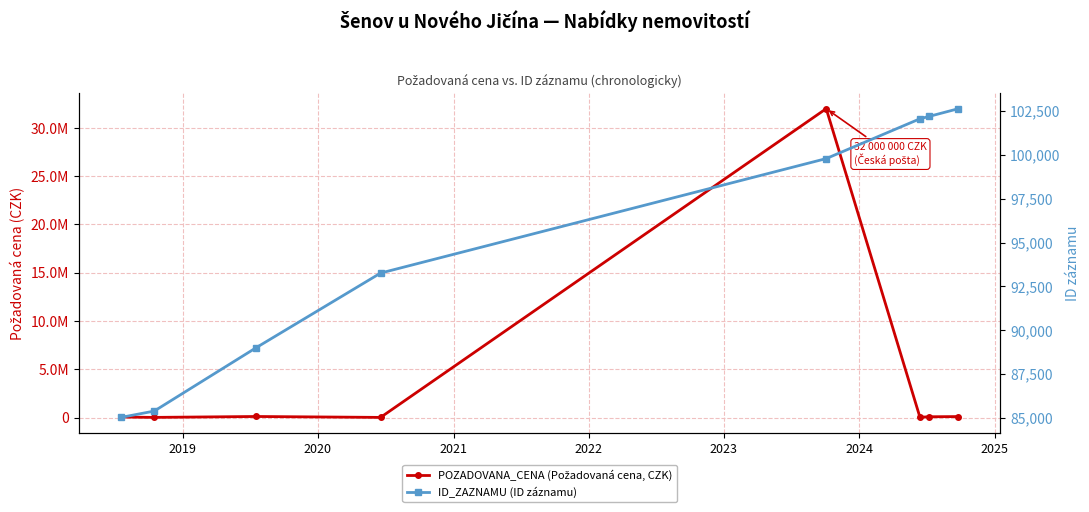

Which series changed the most between 2020 and 2021?

POZADOVANA_CENA (Požadovaná cena, CZK)